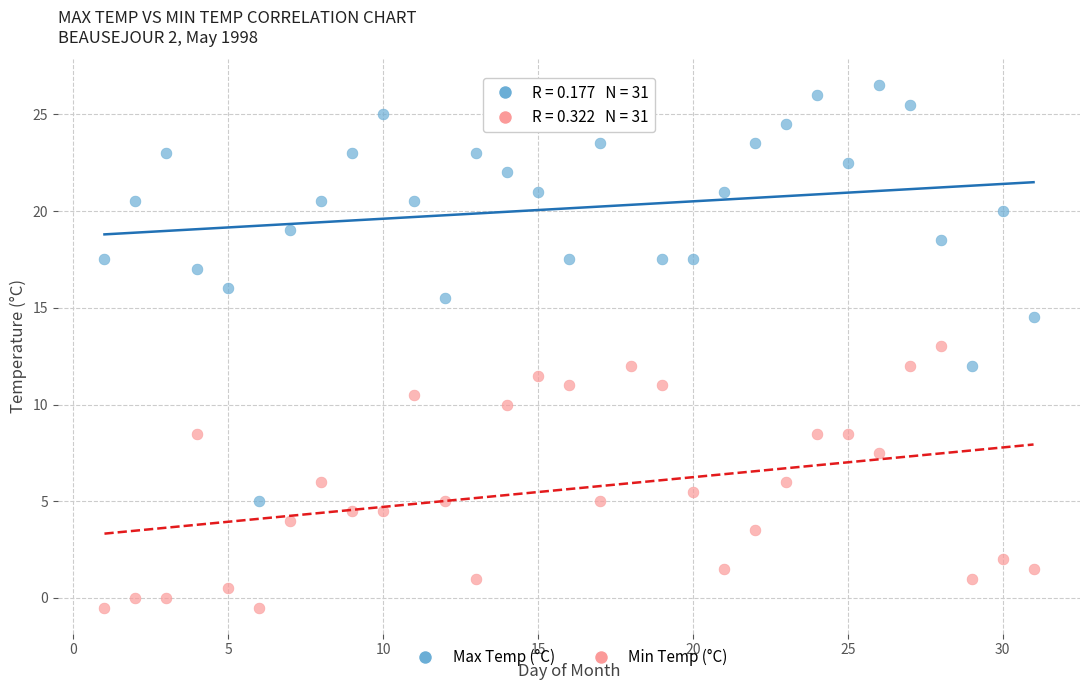

What are all the series names shown in the legend?

Max Temp (°C), Min Temp (°C)